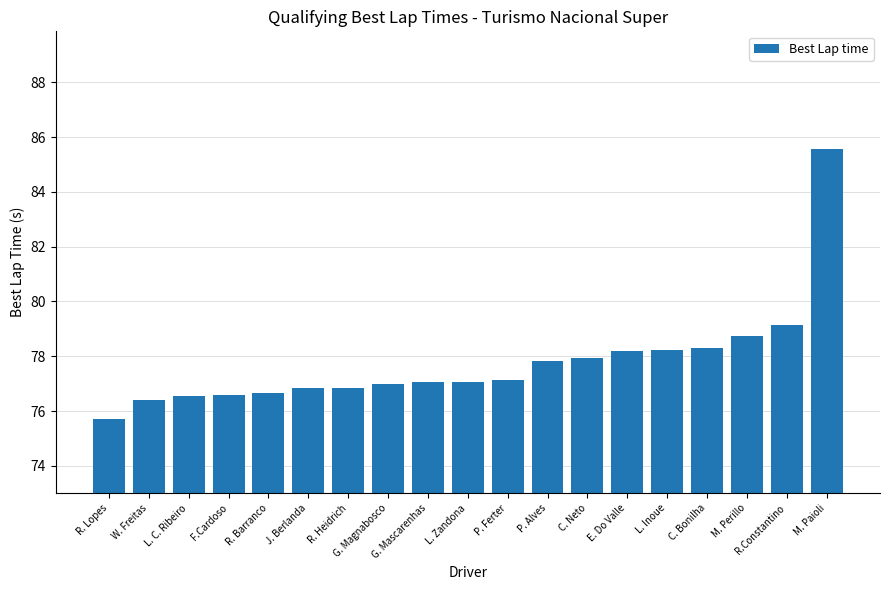

Is it true that the value at C. Bonilha is 78.3?

True